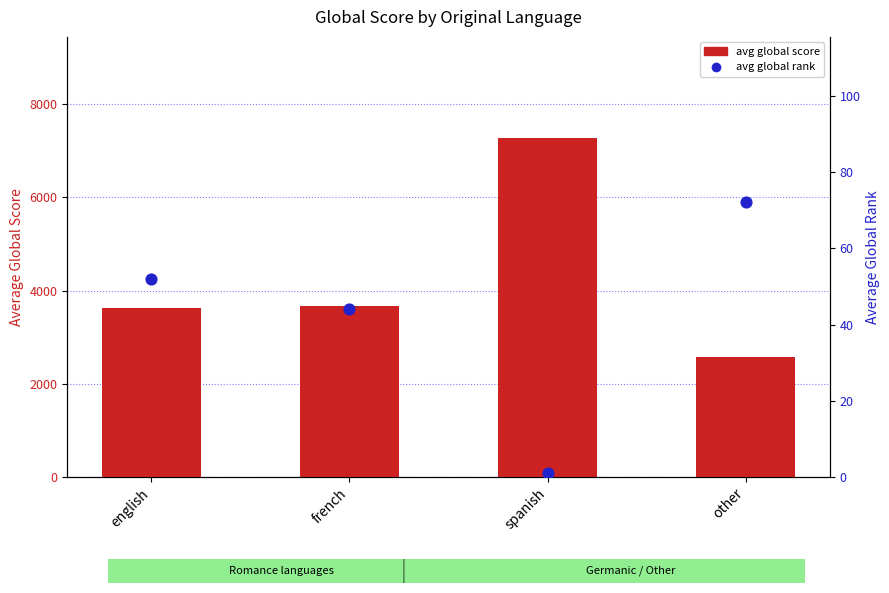

Is the value of avg global rank at english greater than the value of avg global score at other?

No